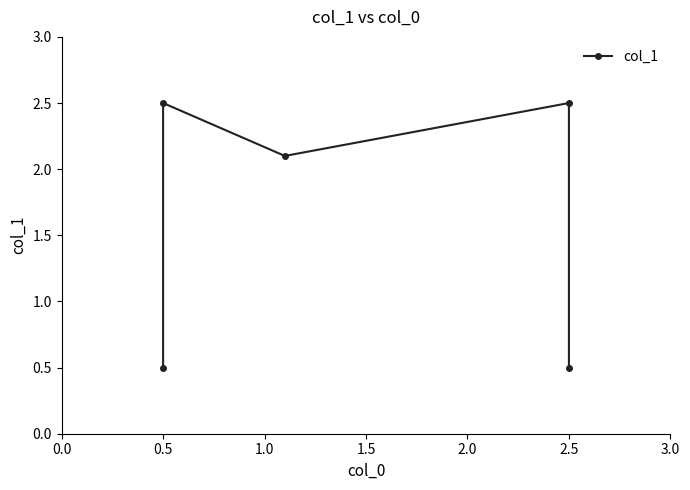

Count the number of categories in the chart.

5